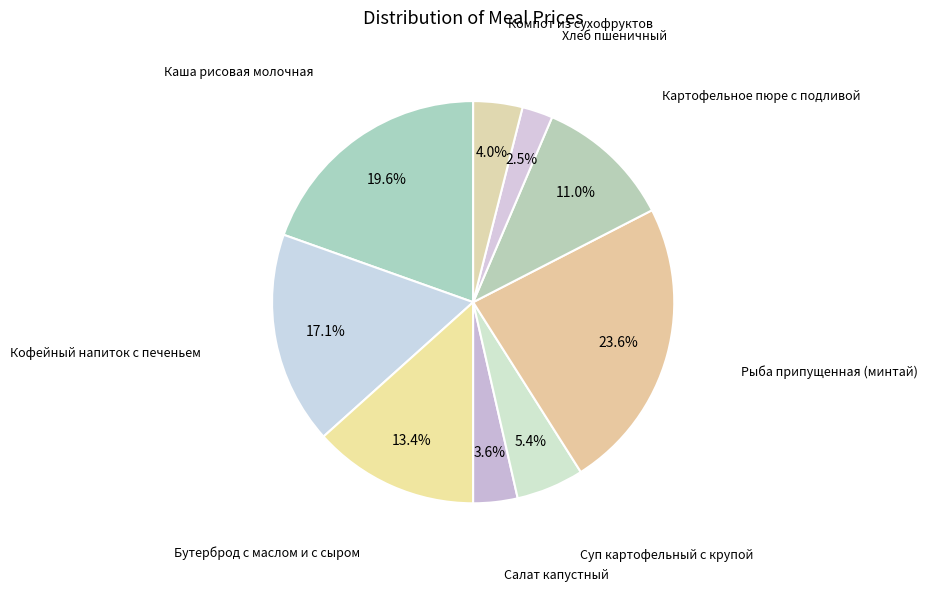

How many slices are in this pie chart?

9